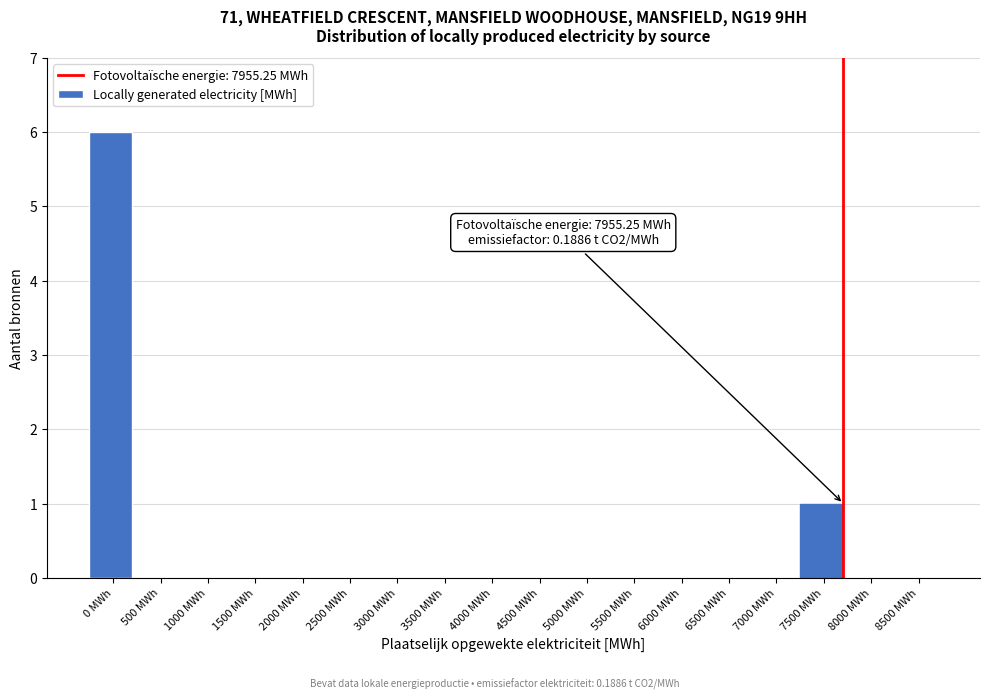

Reading right to left, what are all the values shown in this chart?

8500 MWh=0	8000 MWh=0	7500 MWh=1	7000 MWh=0	6500 MWh=0	6000 MWh=0	5500 MWh=0	5000 MWh=0	4500 MWh=0	4000 MWh=0	3500 MWh=0	3000 MWh=0	2500 MWh=0	2000 MWh=0	1500 MWh=0	1000 MWh=0	500 MWh=0	0 MWh=6